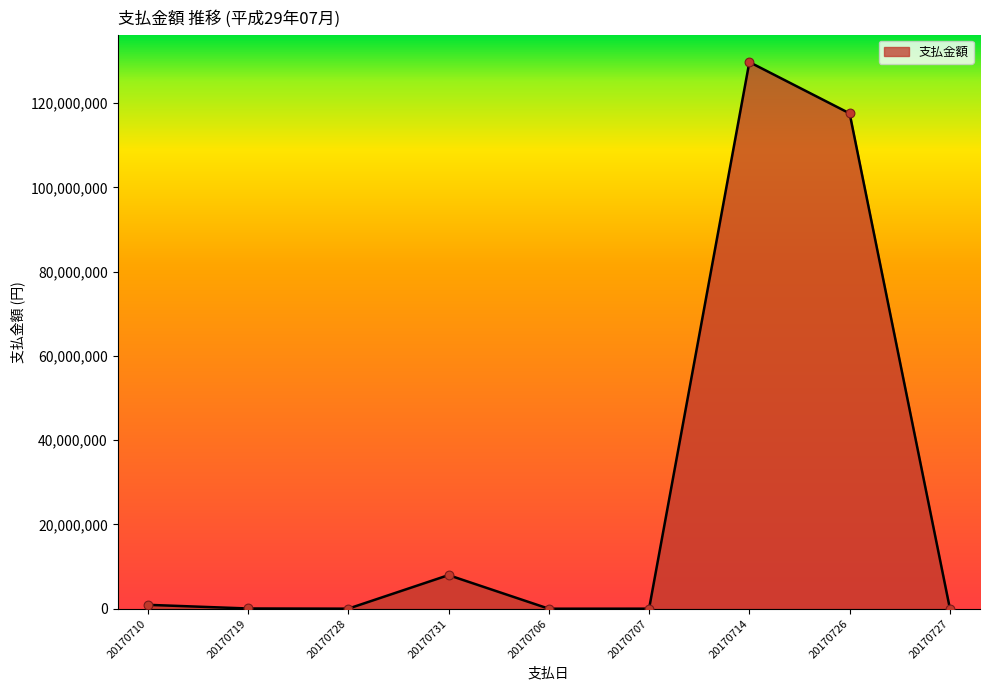

Between 20170728 and 20170714, which is larger?

20170714